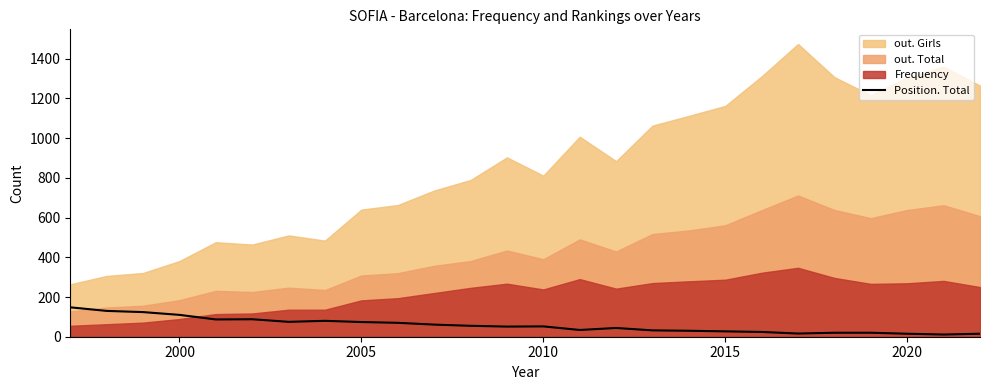

How many lines are shown in the chart?

1